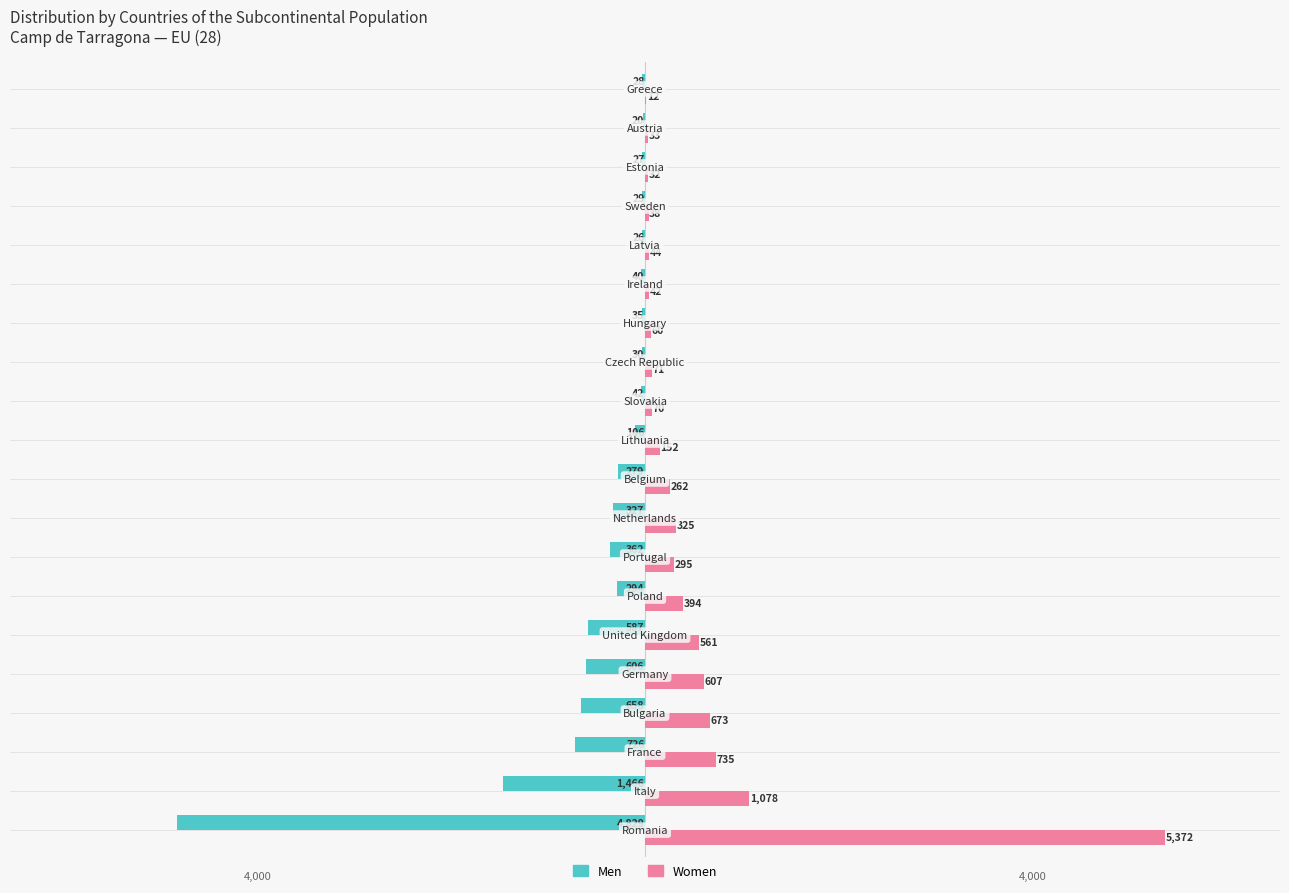

What is the maximum value for Men?

-20